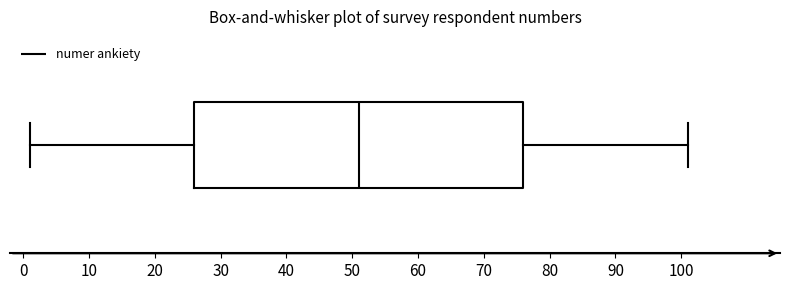

Read this box plot against the x-axis: the position of the median line, the range covered by the box, and the ends of both whiskers. The values are not printed on the chart, so give them approximately, as read against the axis.

median 51, box 26 to 76, whiskers 1 to 101